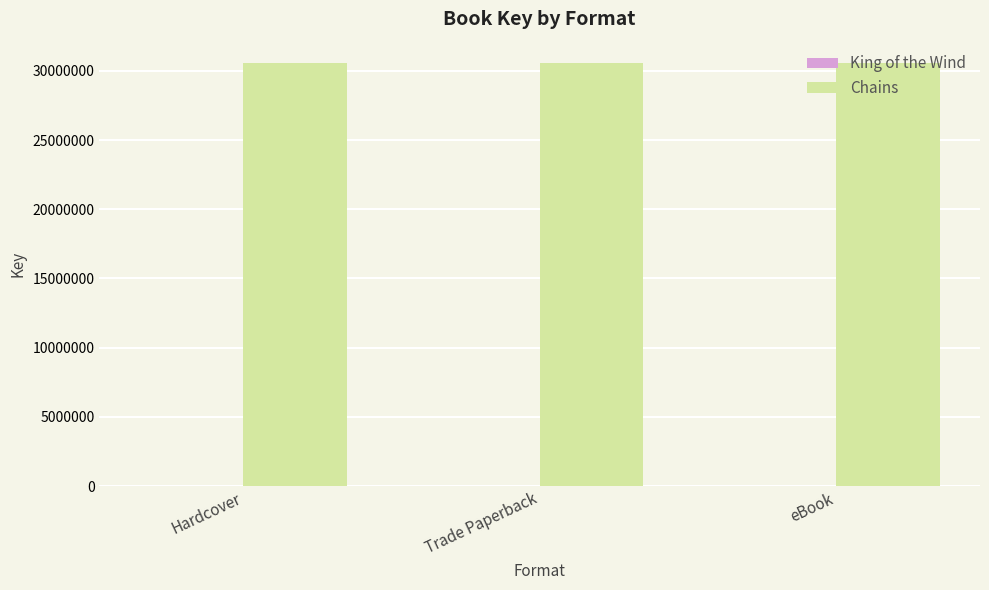

The Chains series shows 48677449 at eBook. True or false?

False